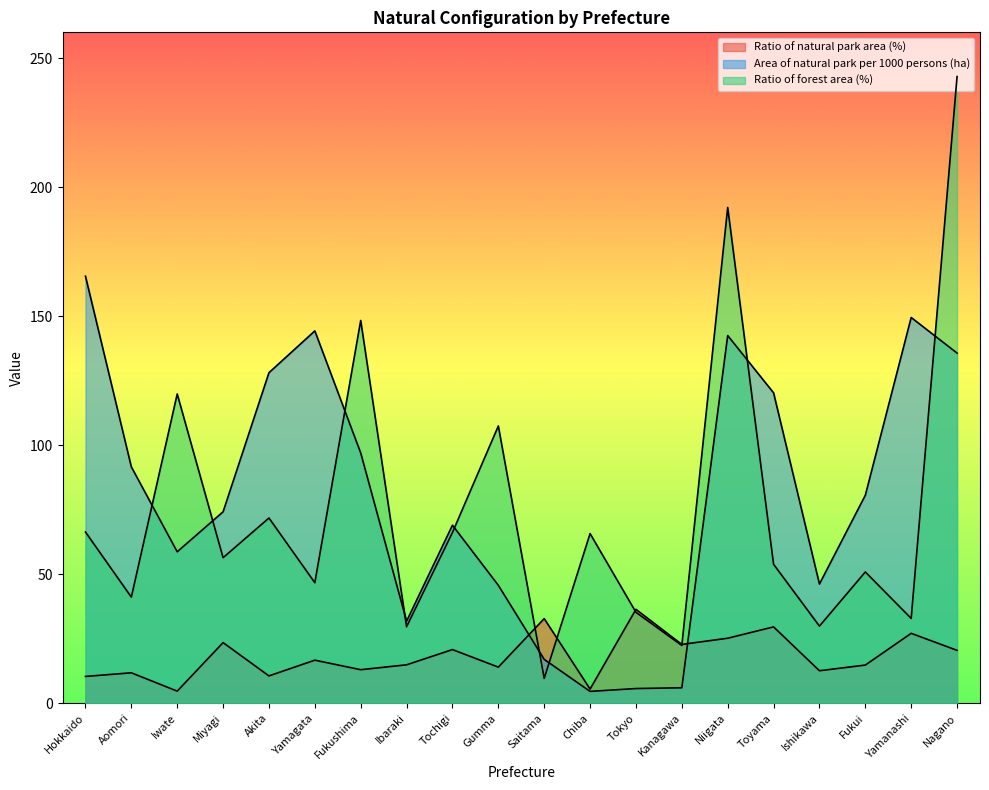

Reading right to left, extract all data points from this chart.

Ratio of natural park area (%): Nagano=20.5	Yamanashi=27.1	Fukui=14.8	Ishikawa=12.6	Toyama=29.6	Niigata=25.2	Kanagawa=22.8	Tokyo=36.4	Chiba=5.5	Saitama=32.8	Gumma=14.0	Tochigi=20.8	Ibaraki=14.9	Fukushima=13.0	Yamagata=16.7	Akita=10.6	Miyagi=23.5	Iwate=4.7	Aomori=11.8	Hokkaido=10.4
Area of natural park per 1000 persons (ha): Nagano=135.7	Yamanashi=149.5	Fukui=80.6	Ishikawa=46.2	Toyama=120.3	Niigata=142.5	Kanagawa=6.0	Tokyo=5.7	Chiba=4.6	Saitama=17.0	Gumma=45.7	Tochigi=69.0	Ibaraki=31.8	Fukushima=97.0	Yamagata=144.3	Akita=128.1	Miyagi=74.2	Iwate=58.7	Aomori=91.6	Hokkaido=165.5
Ratio of forest area (%): Nagano=242.8	Yamanashi=32.9	Fukui=50.9	Ishikawa=29.9	Toyama=53.9	Niigata=192.1	Kanagawa=22.4	Tokyo=35.3	Chiba=65.8	Saitama=9.6	Gumma=107.5	Tochigi=66.2	Ibaraki=29.6	Fukushima=148.3	Yamagata=46.7	Akita=71.8	Miyagi=56.4	Iwate=119.9	Aomori=41.1	Hokkaido=66.4